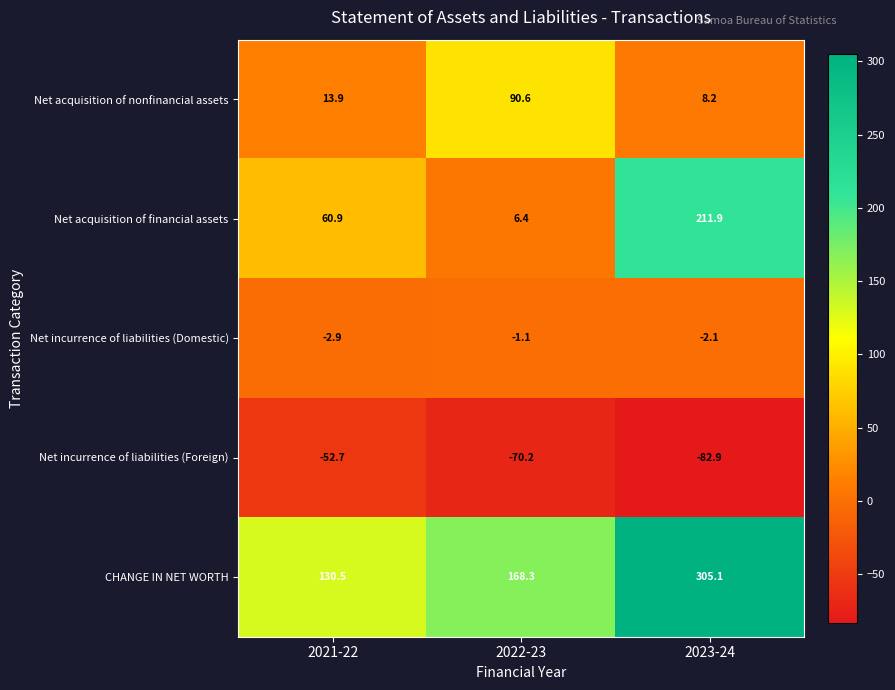

Reading right to left, extract all data points from this chart.

Net acquisition of nonfinancial assets: 2023-24=8.2	2022-23=90.6	2021-22=13.9
Net acquisition of financial assets: 2023-24=211.9	2022-23=6.4	2021-22=60.9
Net incurrence of liabilities (Domestic): 2023-24=-2.1	2022-23=-1.1	2021-22=-2.9
Net incurrence of liabilities (Foreign): 2023-24=-82.9	2022-23=-70.2	2021-22=-52.7
CHANGE IN NET WORTH: 2023-24=305.1	2022-23=168.3	2021-22=130.5